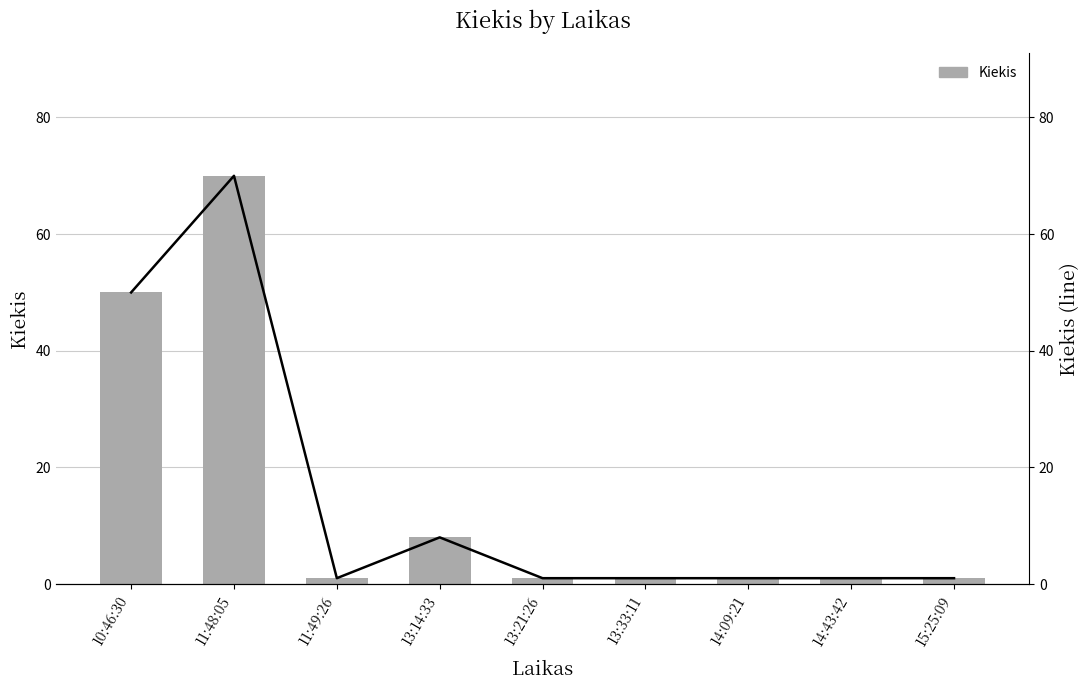

How many Kiekis values are between 1 and 8?

7